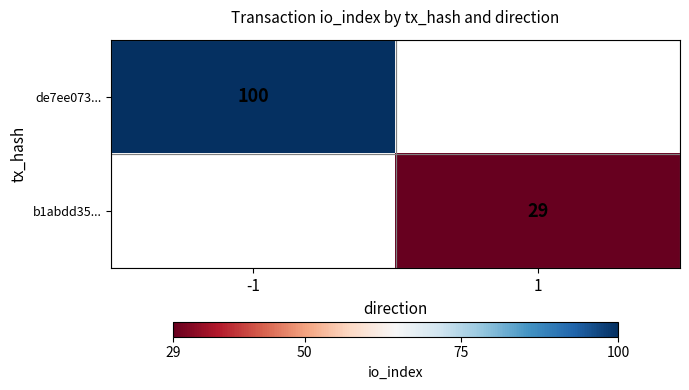

True or false: de7ee073... has a value of 138 at -1.

False